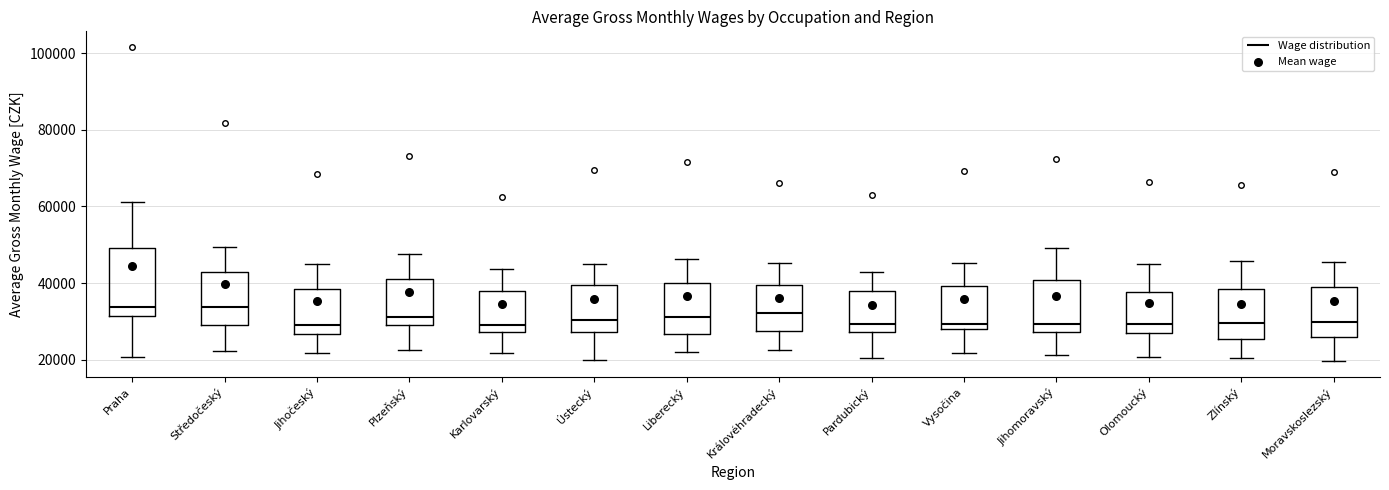

Comparing the boxes themselves (not the whiskers), which one is the tallest?

Praha